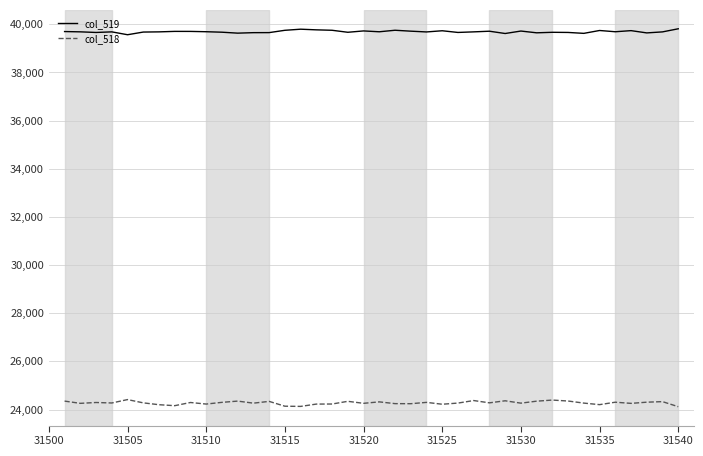

True or false: col_518 and col_519 cross at least once.

False